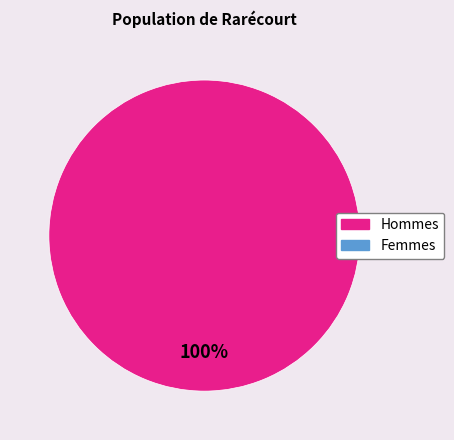

Is there any slice that represents more than half of the pie?

Yes